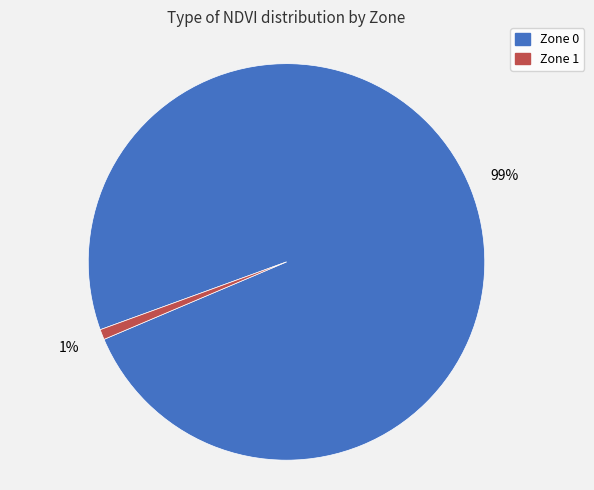

The Zone 1 slice represents 1% of the pie. True or false?

True